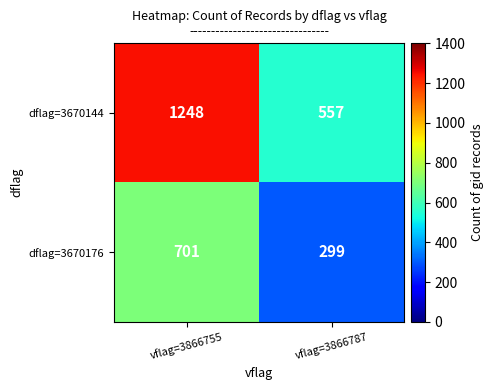

List the labels in order of dflag=3670176 value, smallest first.

vflag=3866787, vflag=3866755